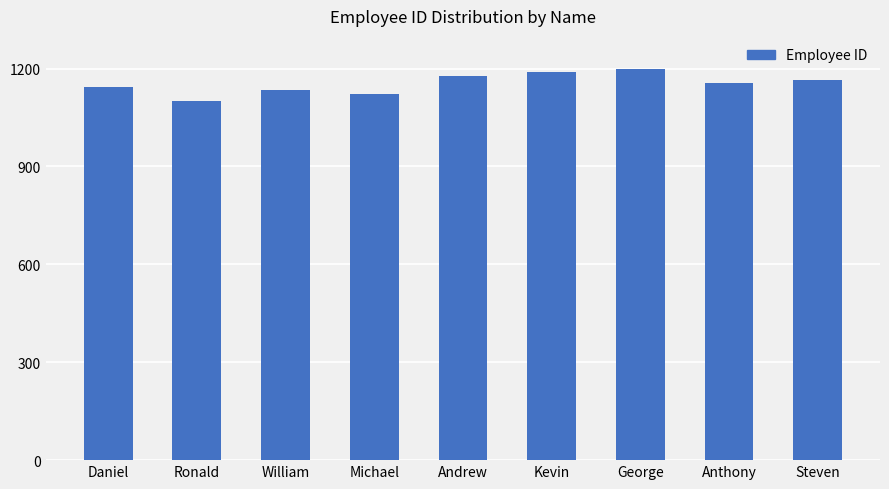

List the labels in order of value, smallest first.

Ronald, Michael, William, Daniel, Anthony, Steven, Andrew, Kevin, George